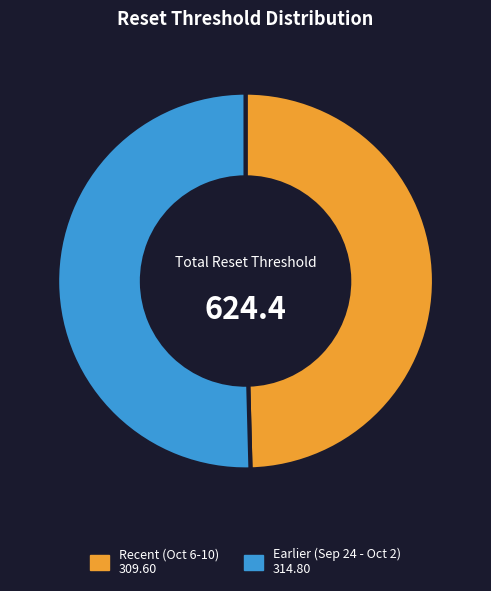

Is there a majority slice in this chart?

Yes